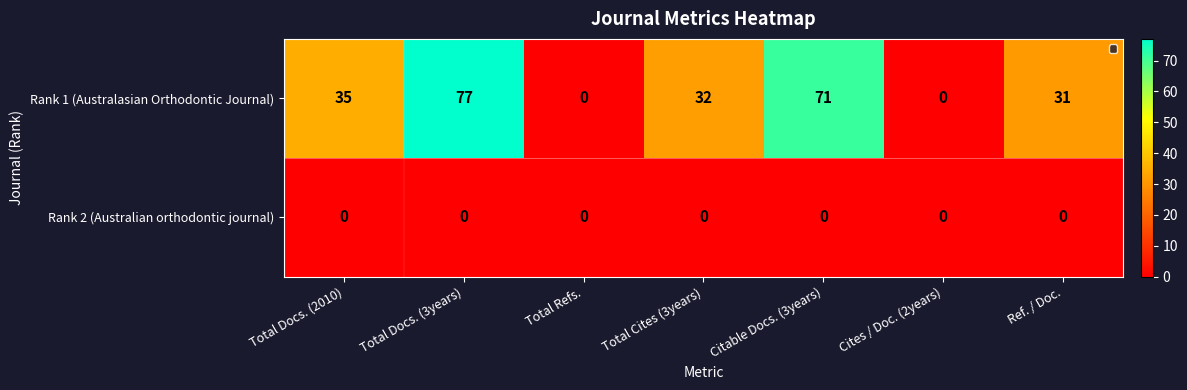

How many series are shown in this chart?

2